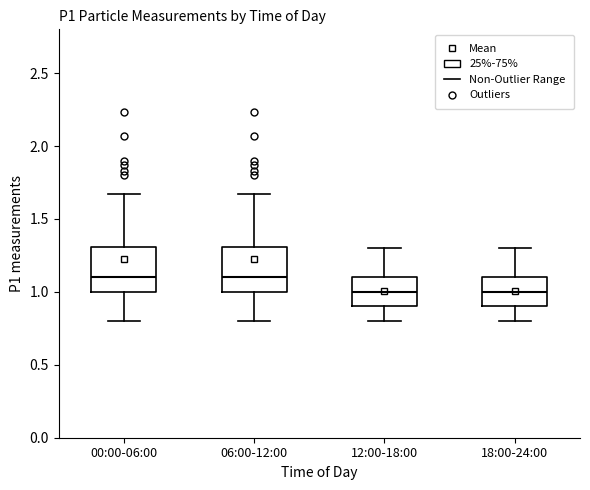

Reading left to right, transcribe this box plot: for each box, give where its median line is, the range the box spans, and where its two whiskers end, as read against the y-axis. The values are not printed on the chart, so give them approximately, as read against the axis.

00:00-06:00: median 1.10, box 1.00 to 1.30, whiskers 0.80 to 1.65
06:00-12:00: median 1.10, box 1.00 to 1.30, whiskers 0.80 to 1.65
12:00-18:00: median 1.00, box 0.90 to 1.10, whiskers 0.80 to 1.30
18:00-24:00: median 1.00, box 0.90 to 1.10, whiskers 0.80 to 1.30